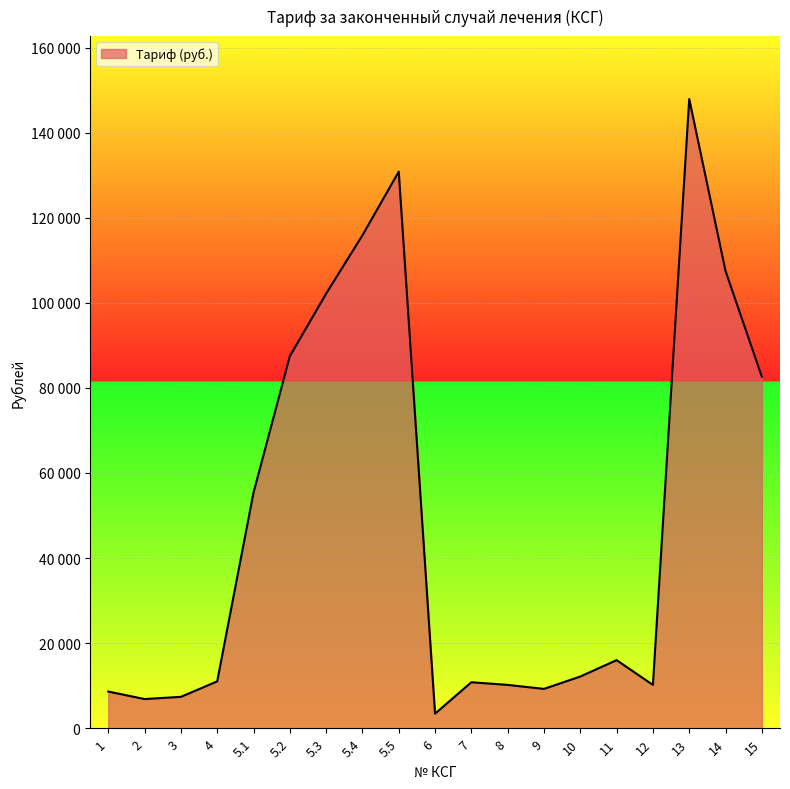

Does the chart have visible grid lines?

Yes